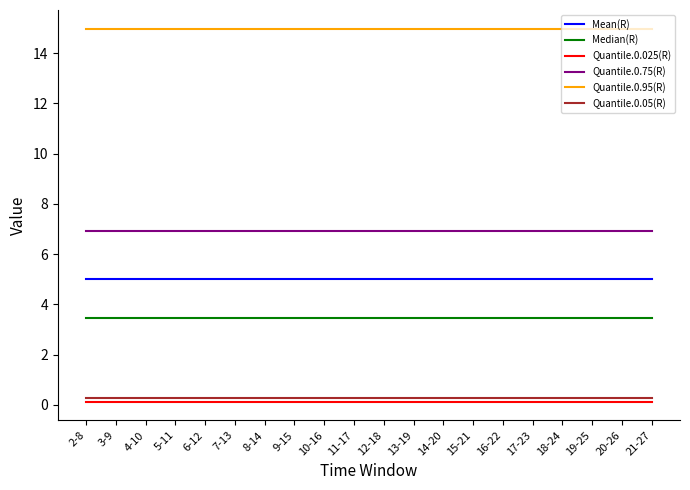

What is the minimum value for Mean(R)?

5.0